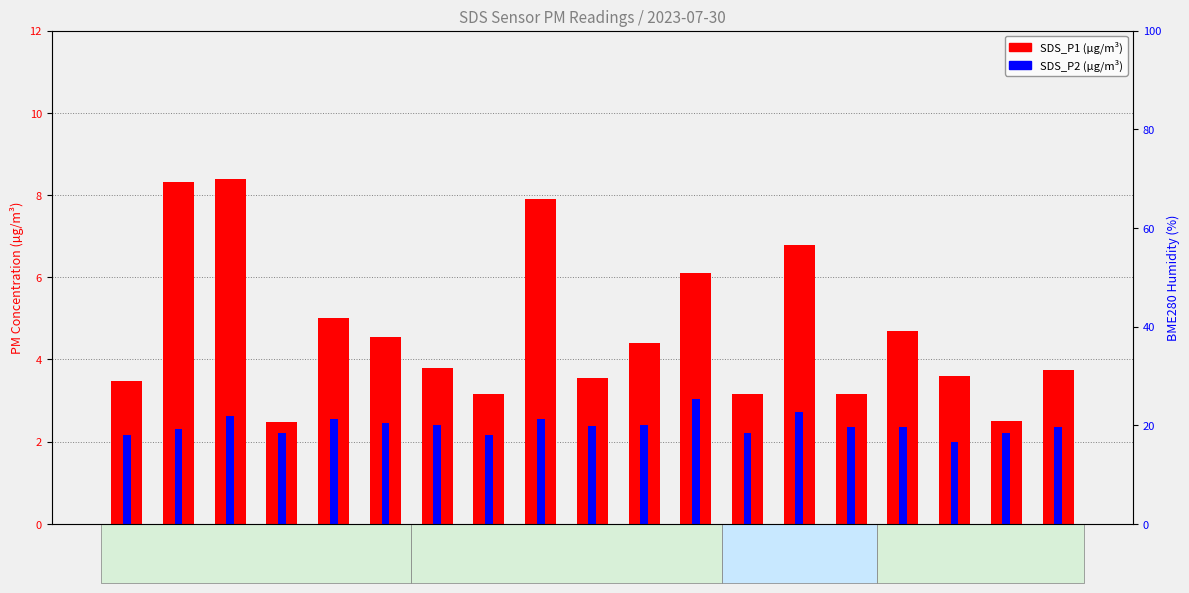

What are all the series names shown in the legend?

SDS_P1 (µg/m³), SDS_P2 (µg/m³)